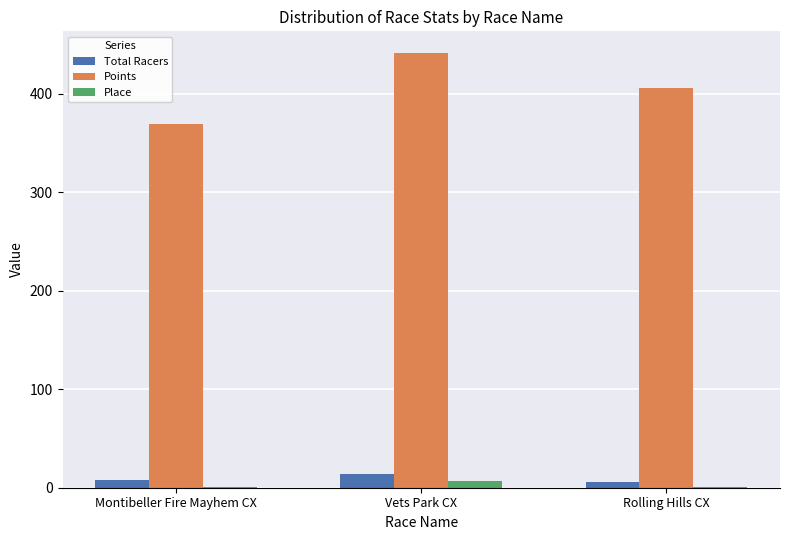

Is it true that Points equals 277.8 at Rolling Hills CX?

False